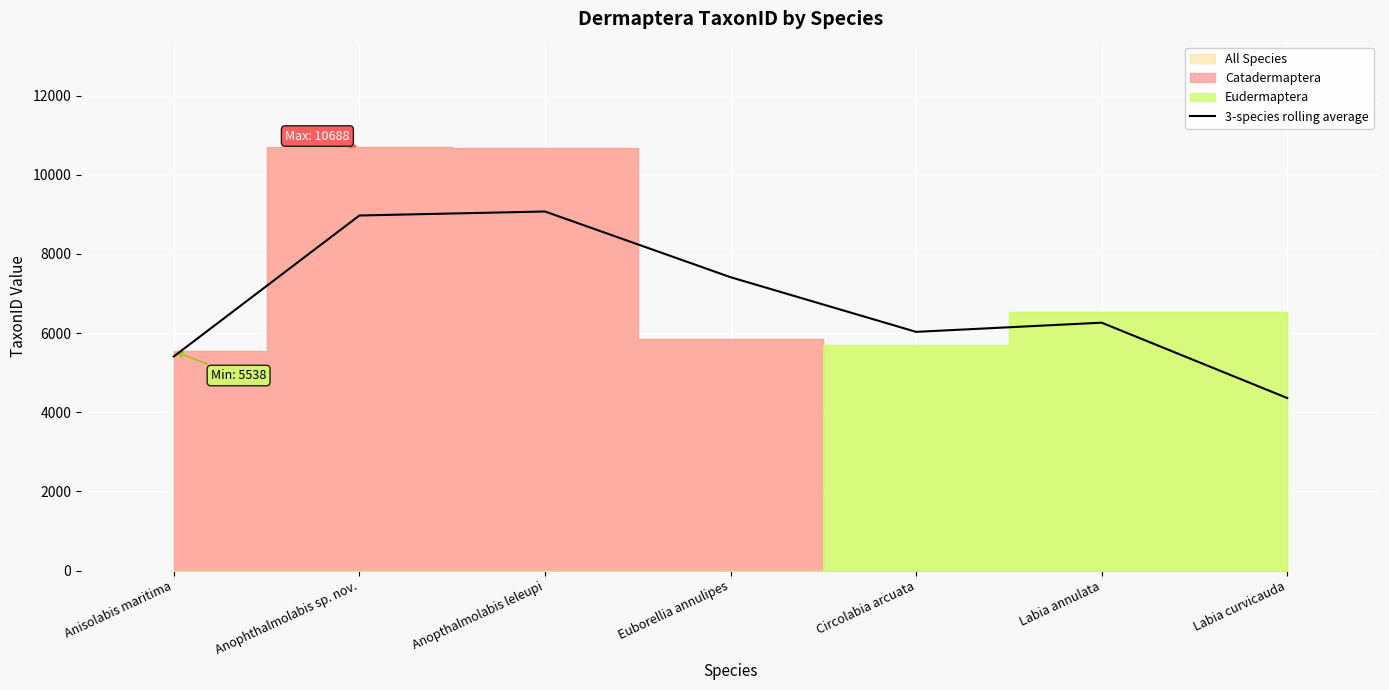

Reading right to left, extract all data points from this chart.

4358.3	6261.3	6029.3	7410.3	9070.0	8968.7	5408.7